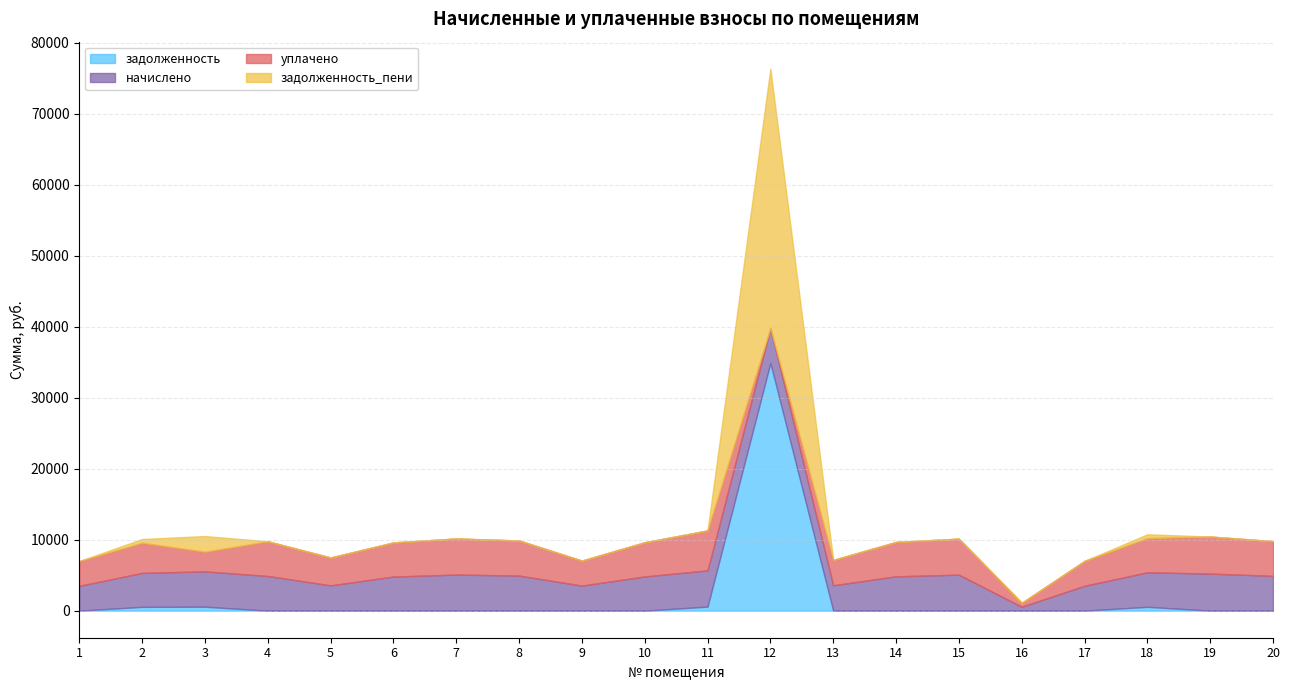

Does the chart have visible grid lines?

Yes